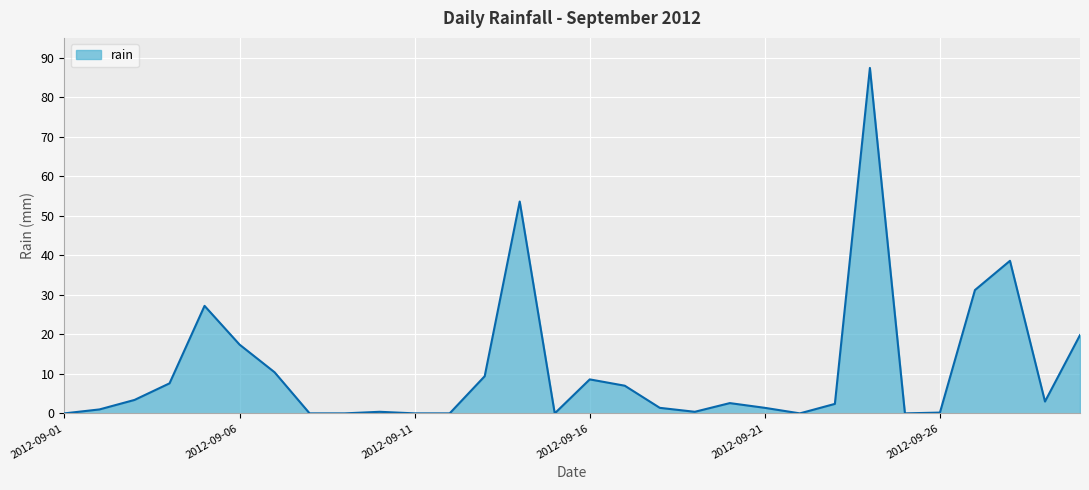

How many distinct data groups are displayed?

1